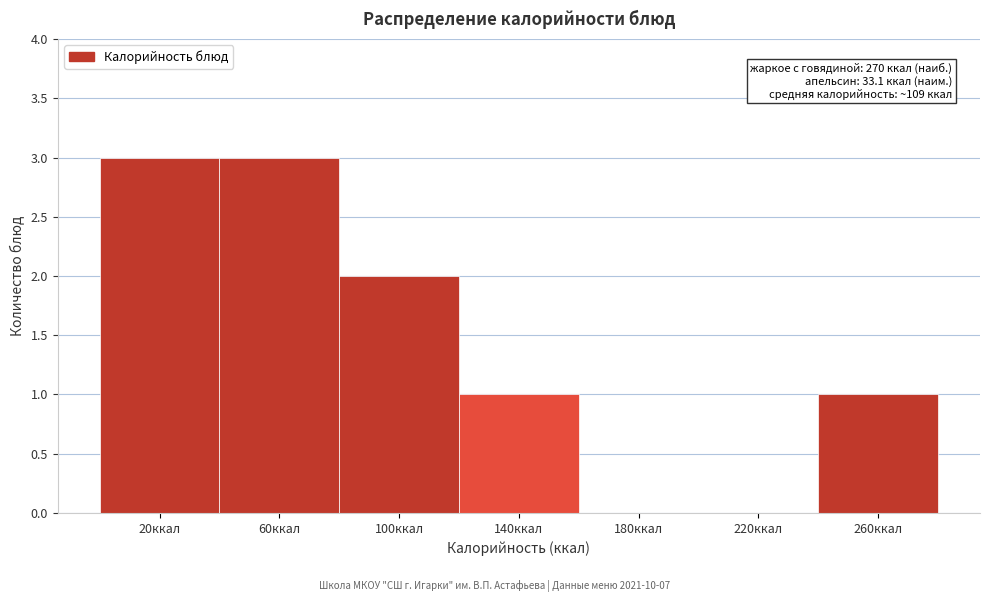

Reading left to right, list all the values displayed in this chart.

20ккал=3	60ккал=3	100ккал=2	140ккал=1	180ккал=0	220ккал=0	260ккал=1